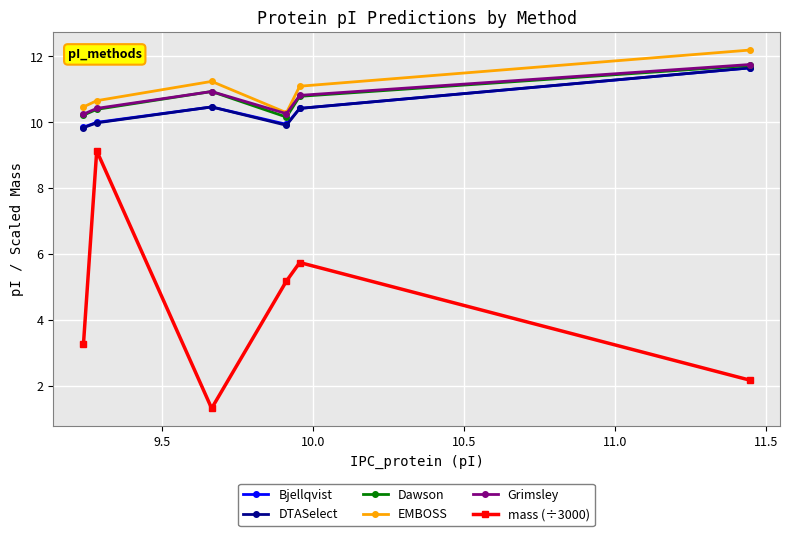

What is the lowest value of the DTASelect series?

9.8